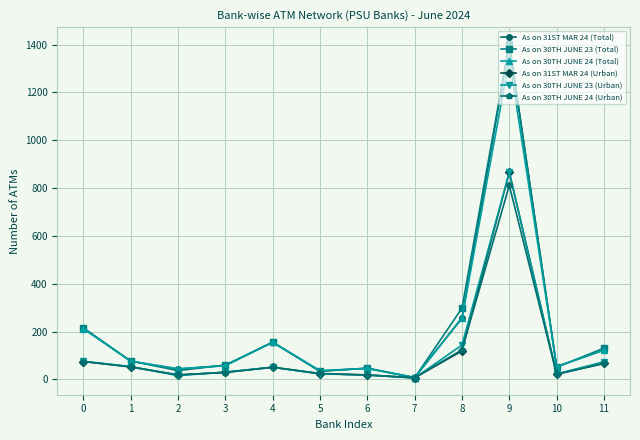

At which category is the sum across all series the highest?

9